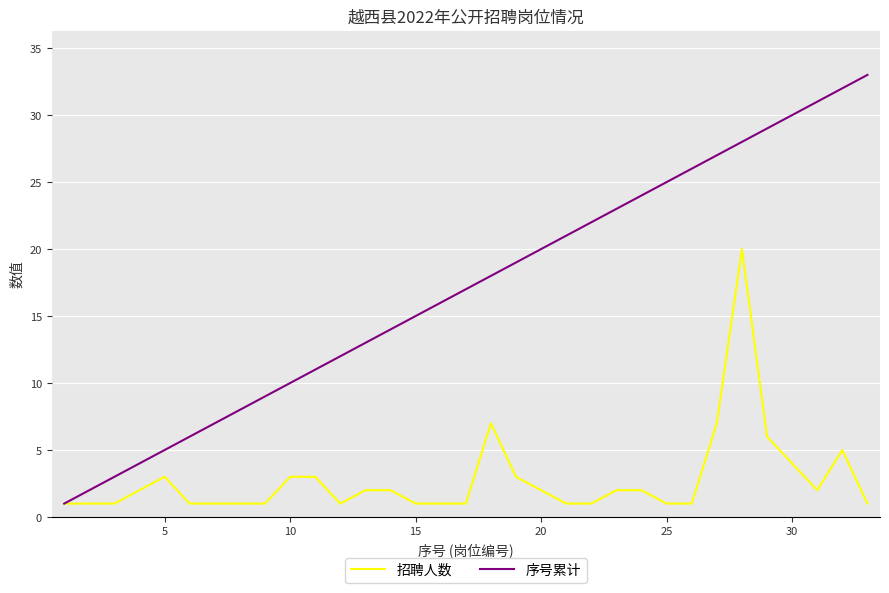

Rank the series by their maximum value, from highest to lowest.

序号累计, 招聘人数